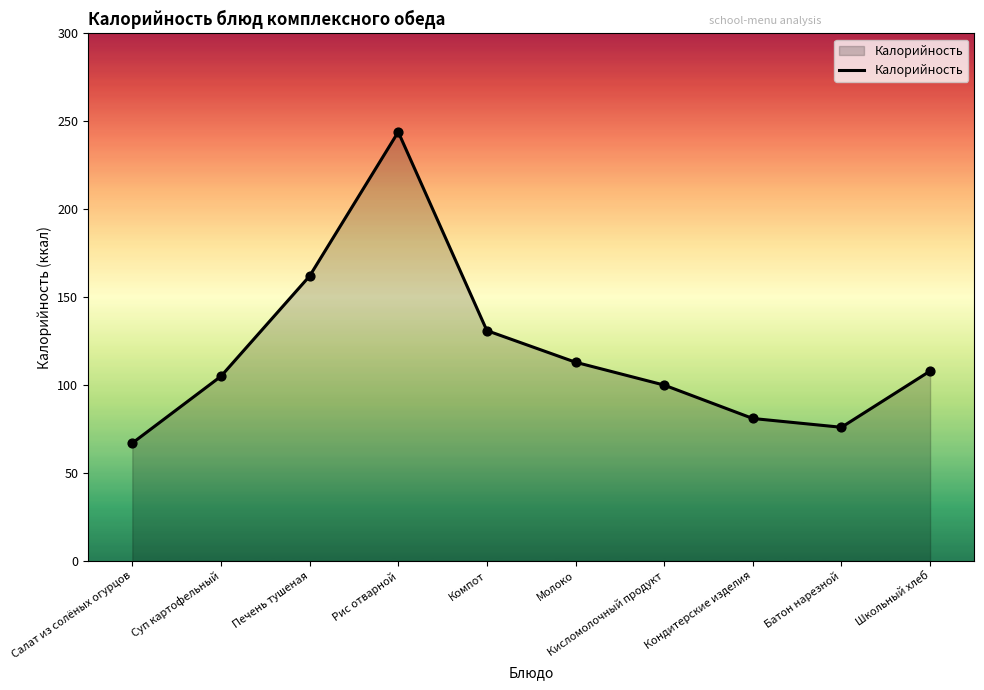

Between Школьный хлеб and Суп картофельный, which is larger?

Школьный хлеб